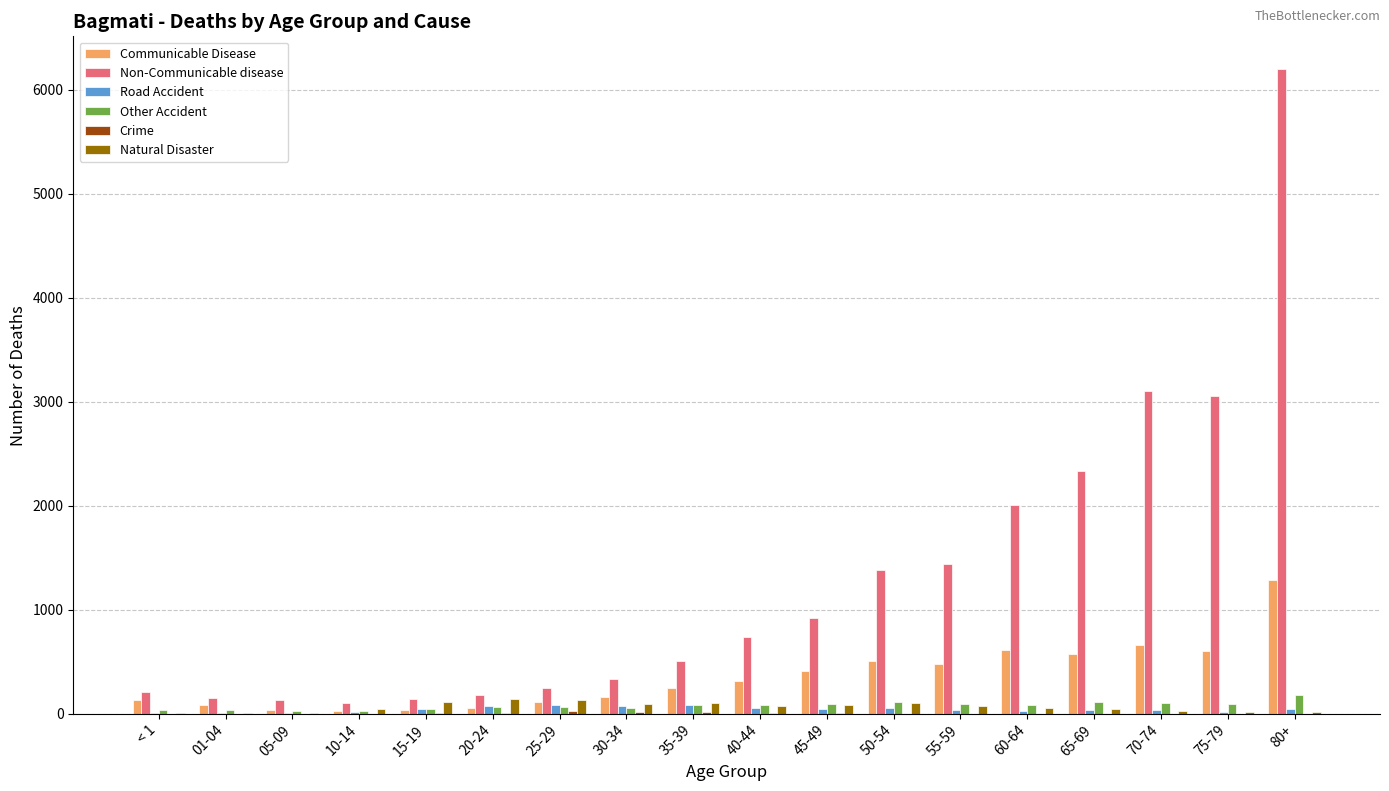

Which series has the largest total across all categories?

Non-Communicable disease